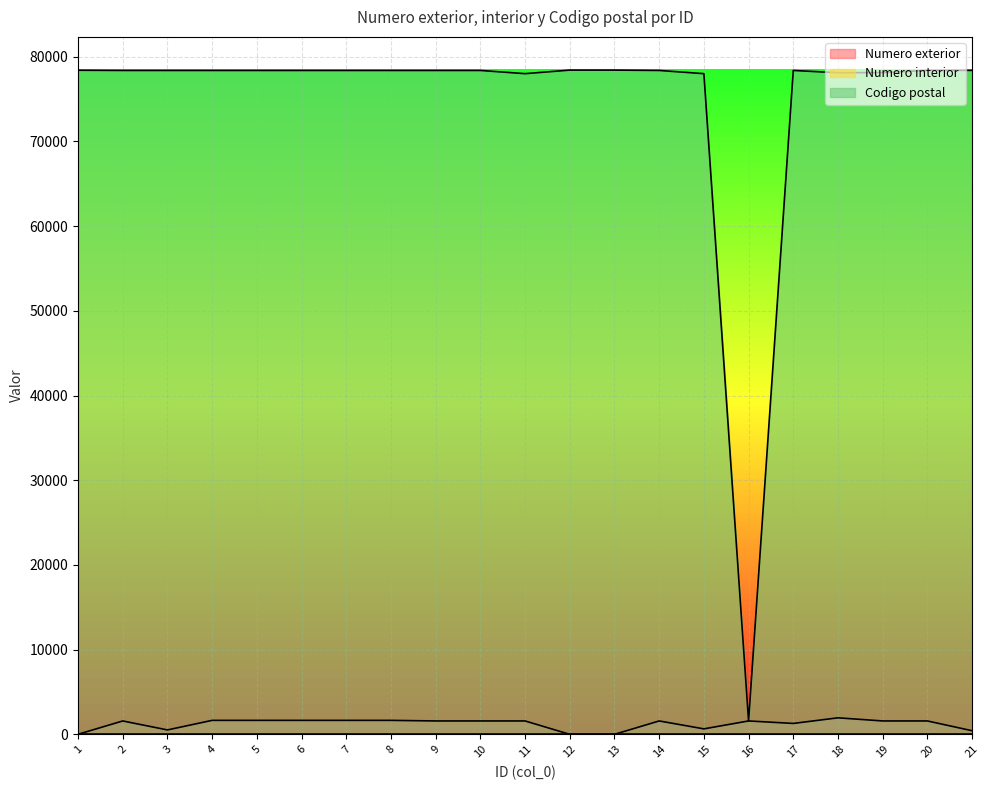

At how many categories does at least one series exceed 30844?

20